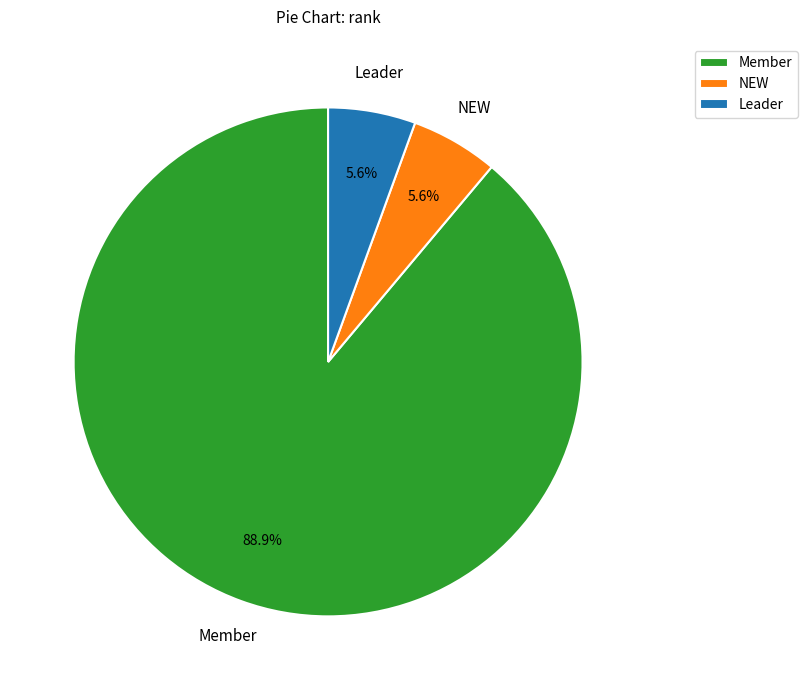

How many segments does this pie chart have?

3